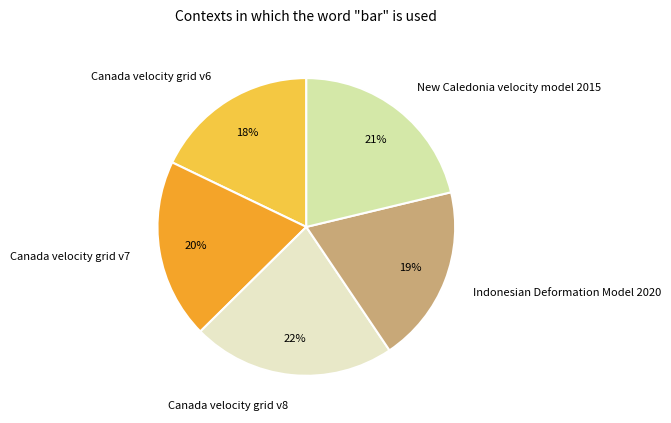

Which slice is the smallest?

Canada velocity grid v6